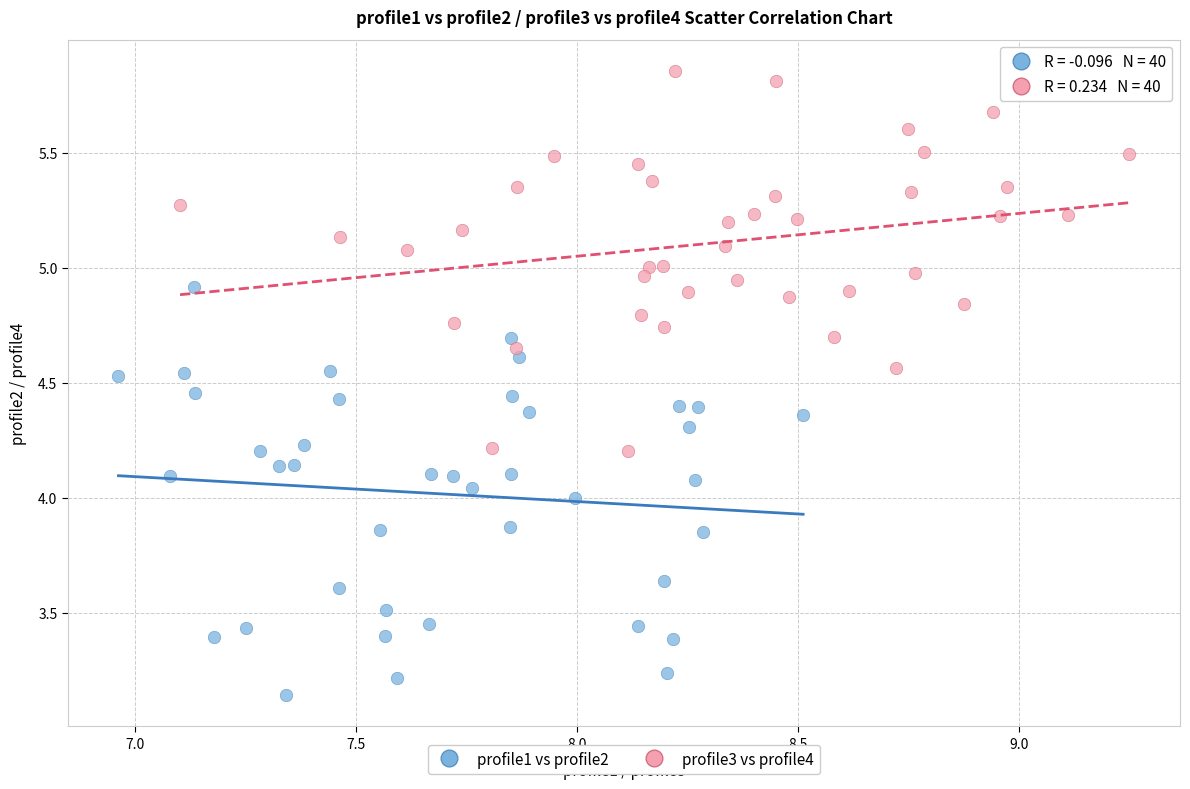

Which series has the largest Y range (max minus min)?

profile1 vs profile2